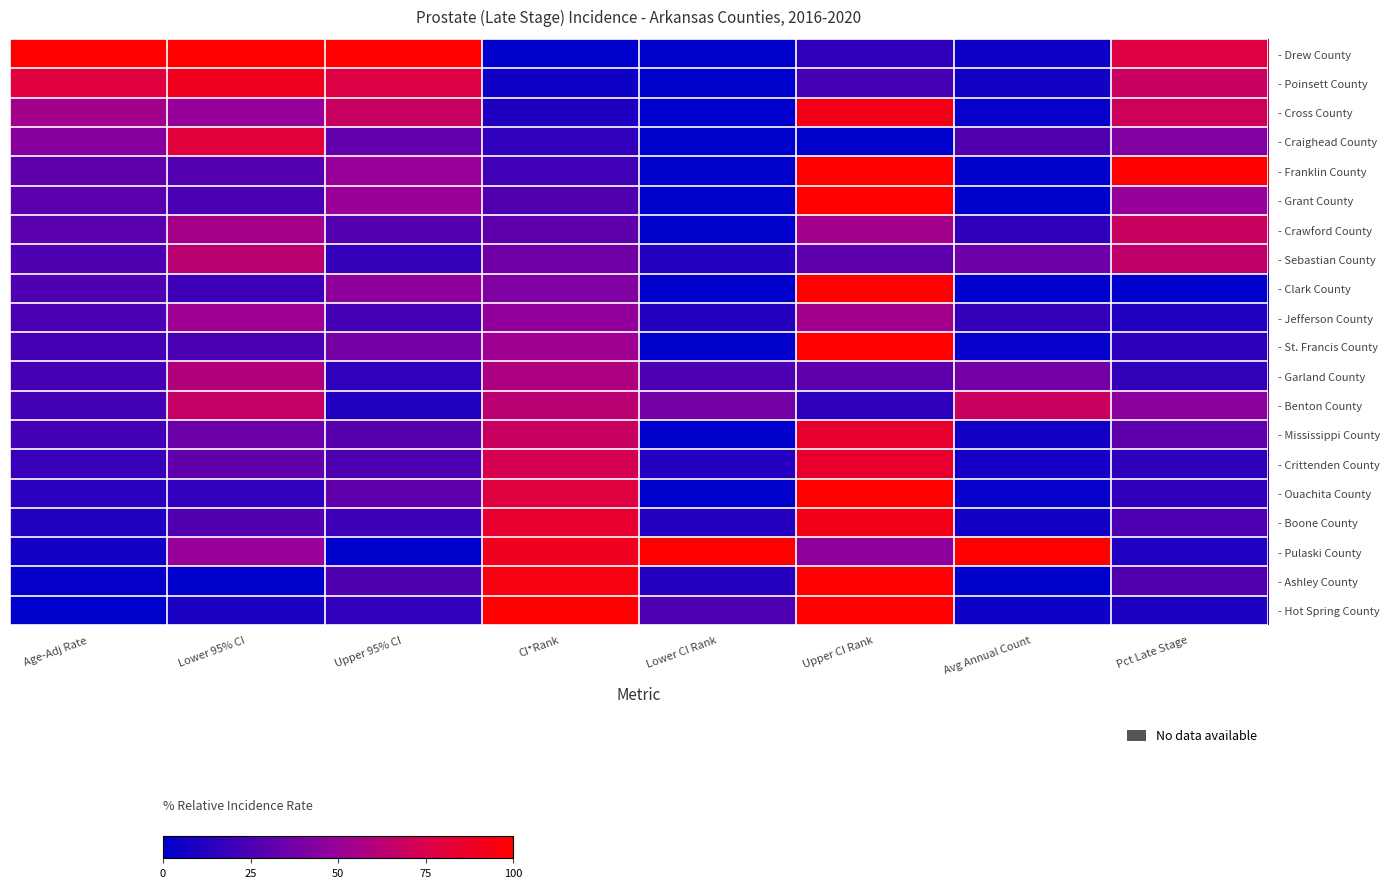

At how many categories does at least one series exceed 0?

8